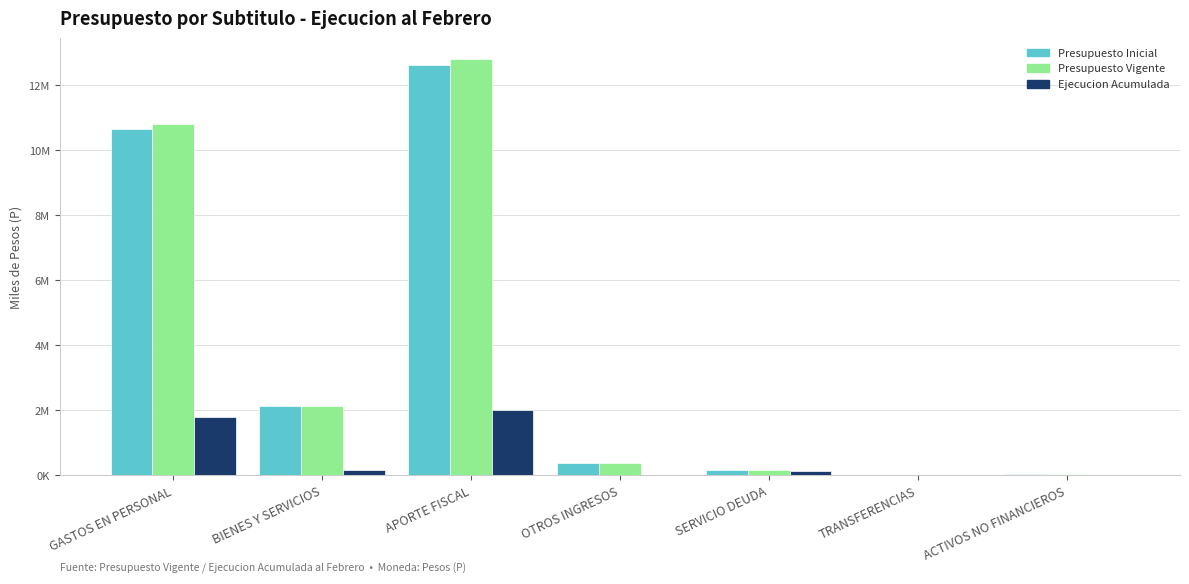

What are all the series names shown in the legend?

Presupuesto Inicial, Presupuesto Vigente, Ejecucion Acumulada